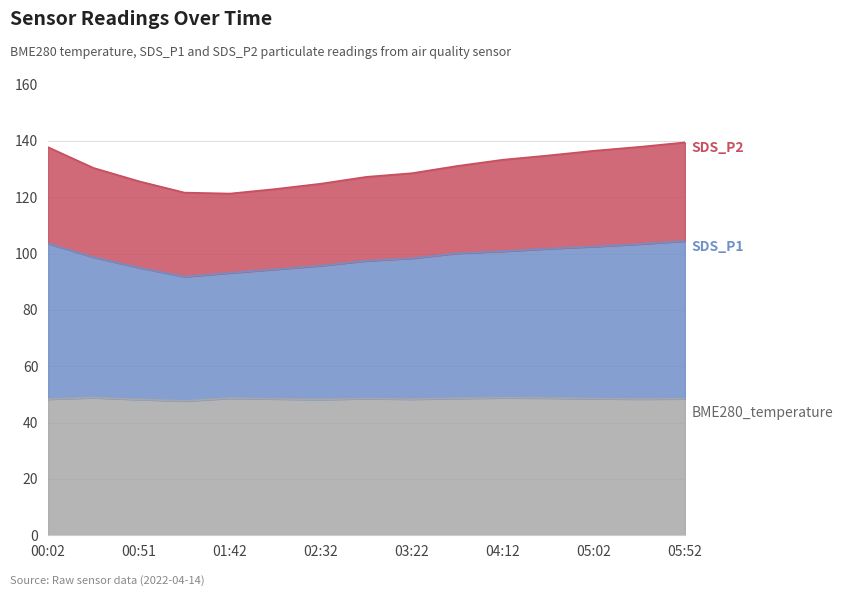

Which series has the largest range (max minus min)?

SDS_P1